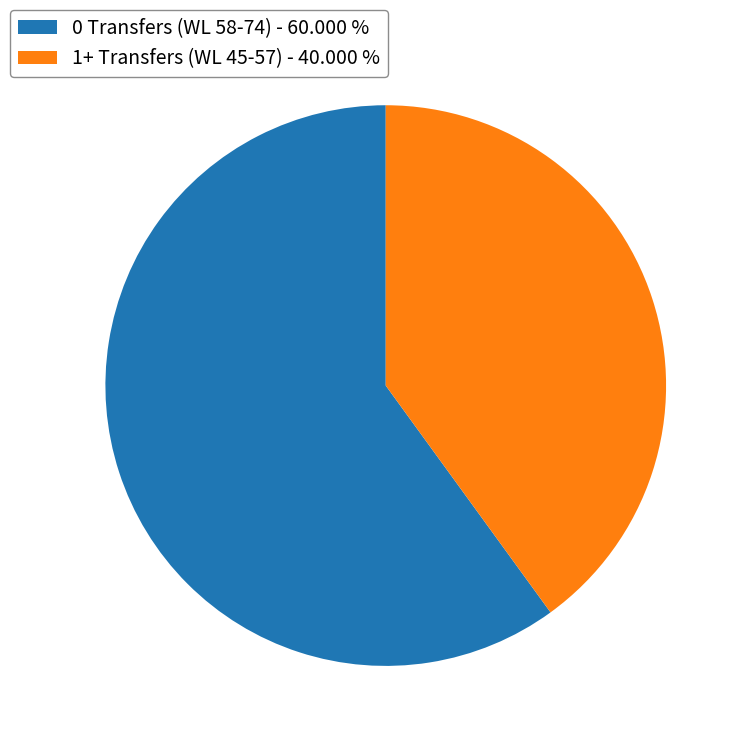

Which category accounts for the majority?

0 Transfers (WL 58-74) - 60.000 %